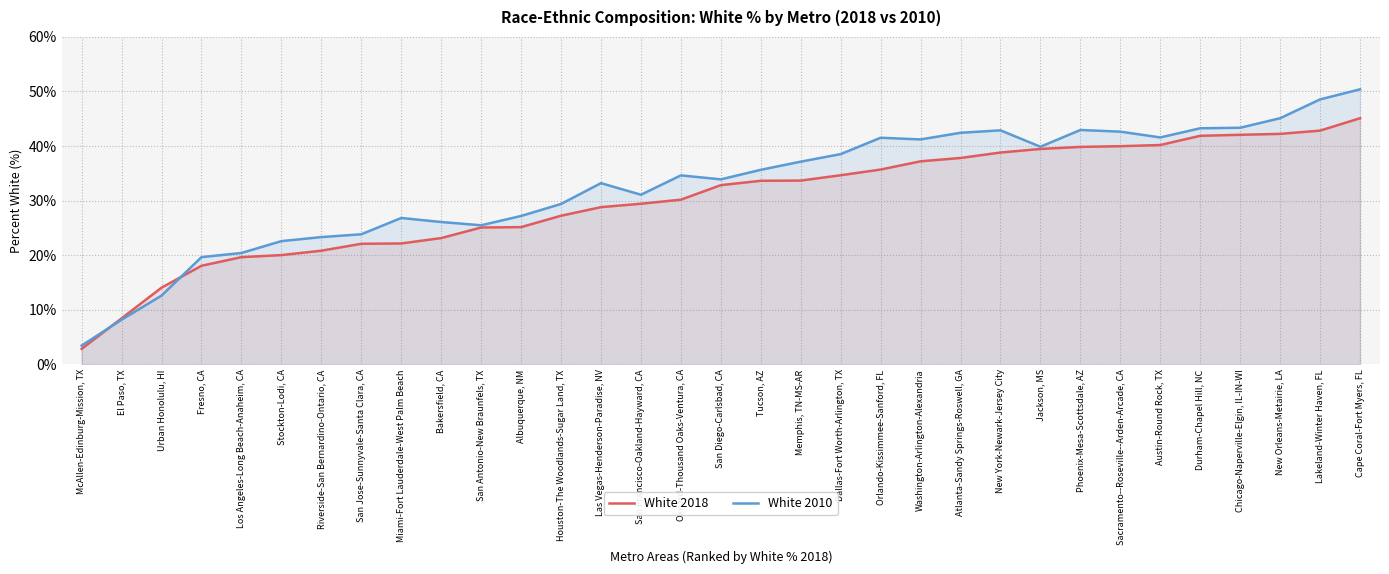

What is the total value across all series at Oxnard-Thousand Oaks-Ventura, CA?

64.8